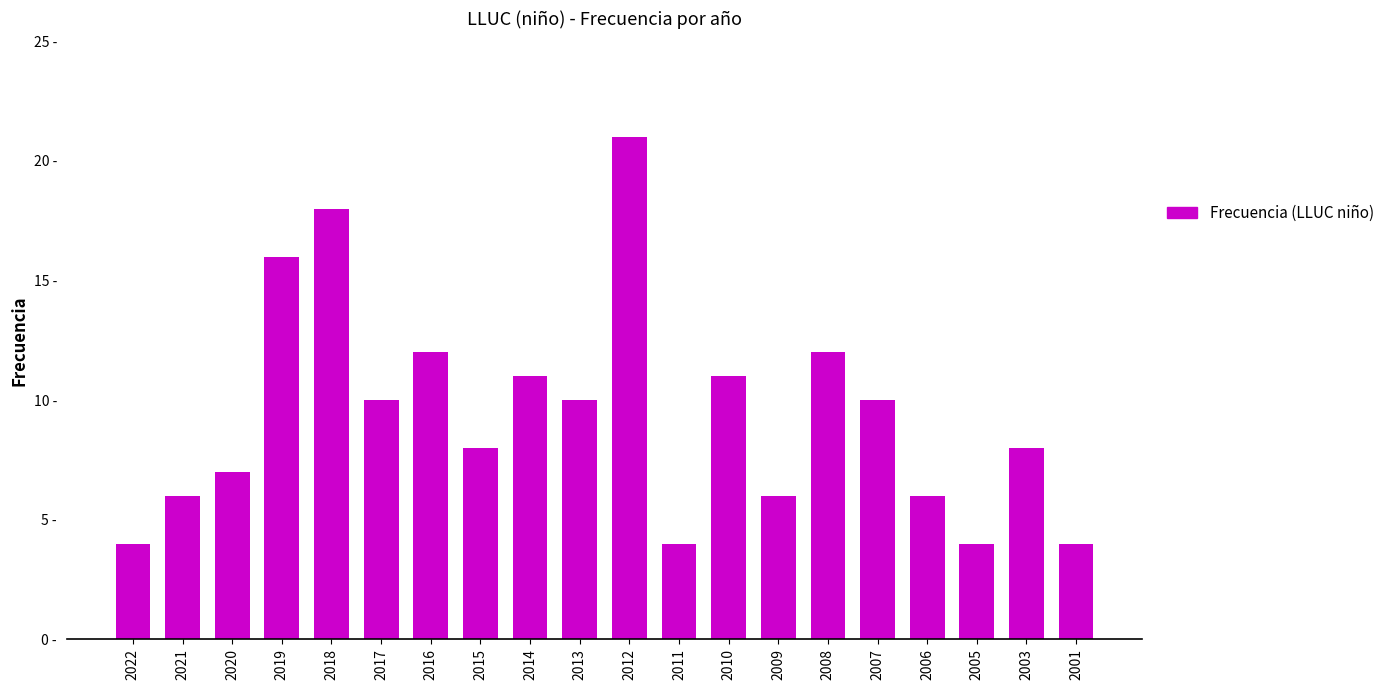

What is the value of the 2nd bar from the left?

6